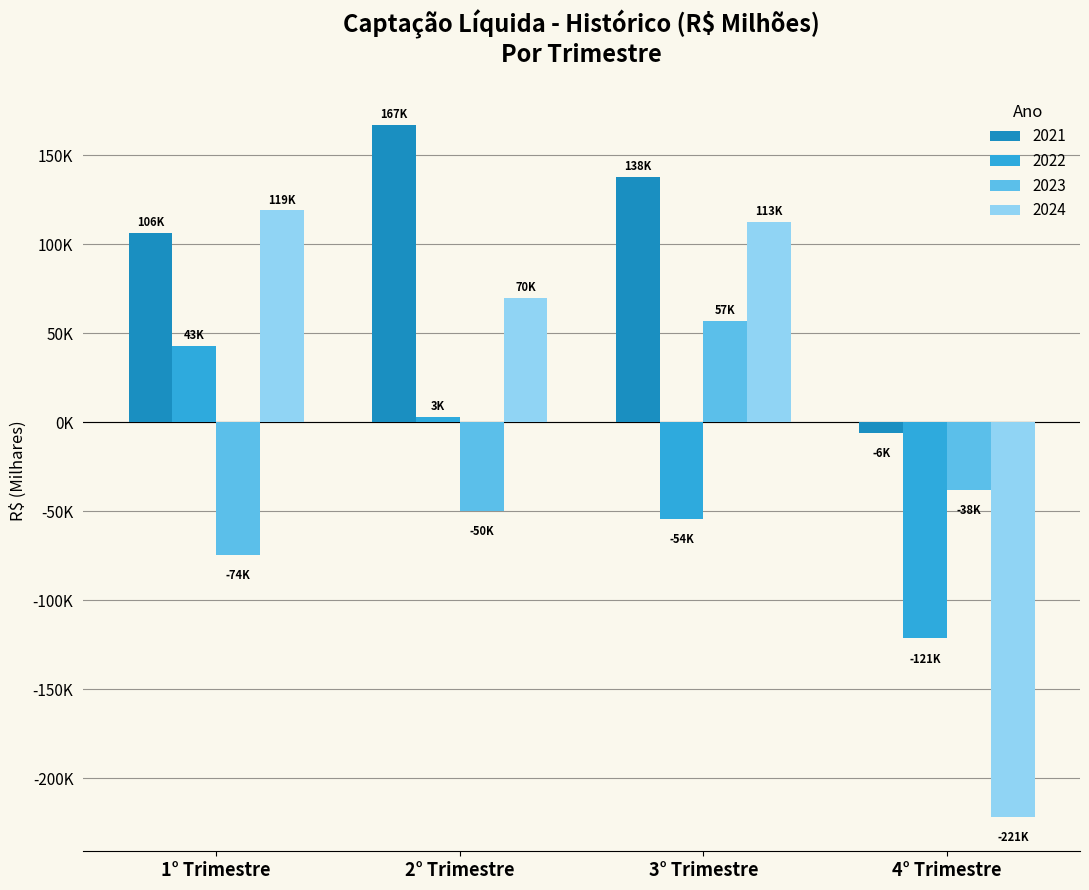

What are all the series names shown in the legend?

2021, 2022, 2023, 2024